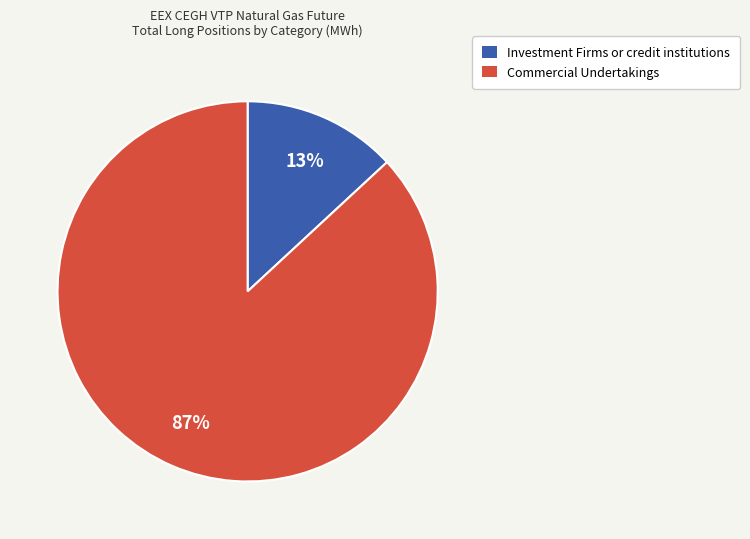

Count the number of slices in the pie.

2